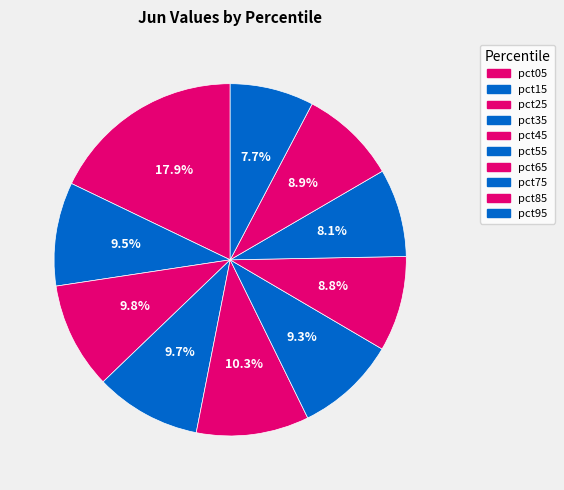

Rank the categories by value from lowest to highest.

pct95, pct75, pct65, pct85, pct55, pct15, pct35, pct25, pct45, pct05